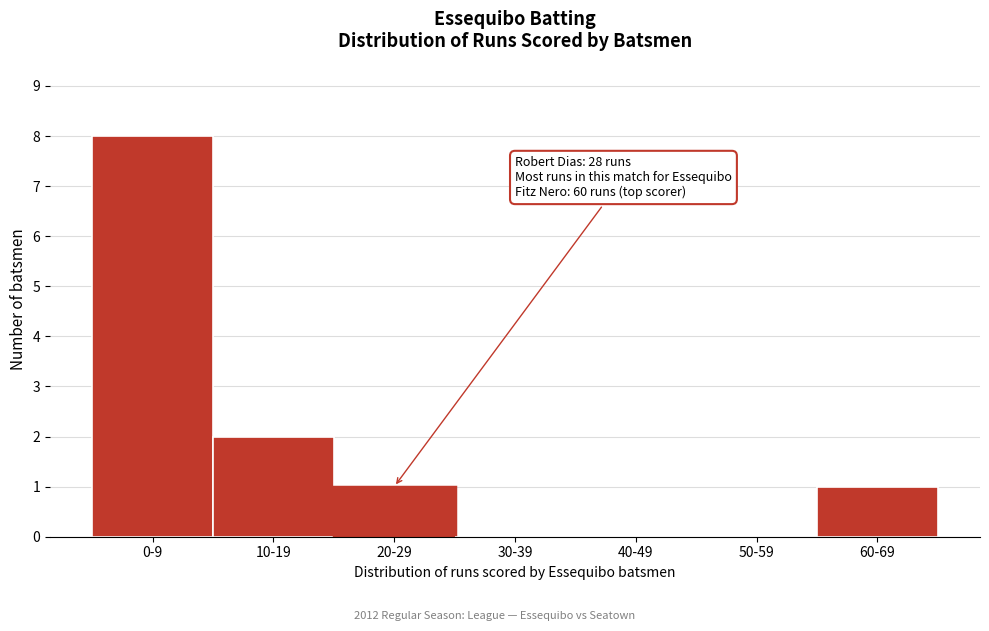

Reading left to right, what are all the values shown in this chart?

0-9=8	10-19=2	20-29=1	30-39=0	40-49=0	50-59=0	60-69=1